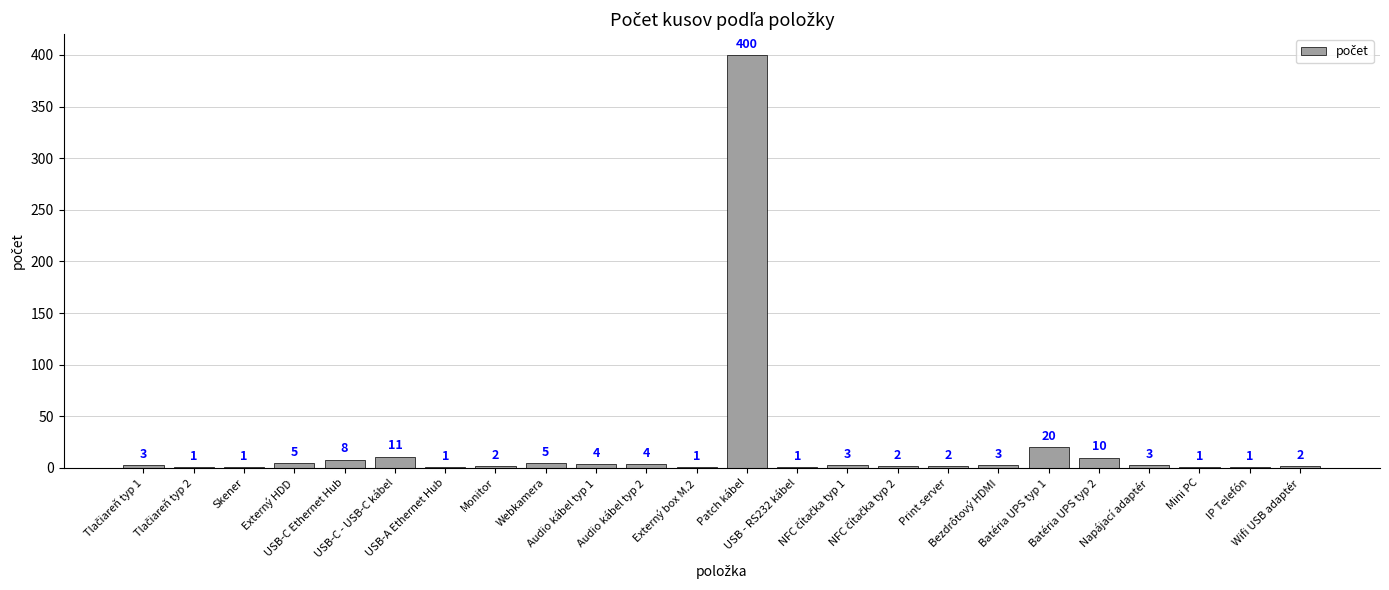

What is the sum of all values?

494